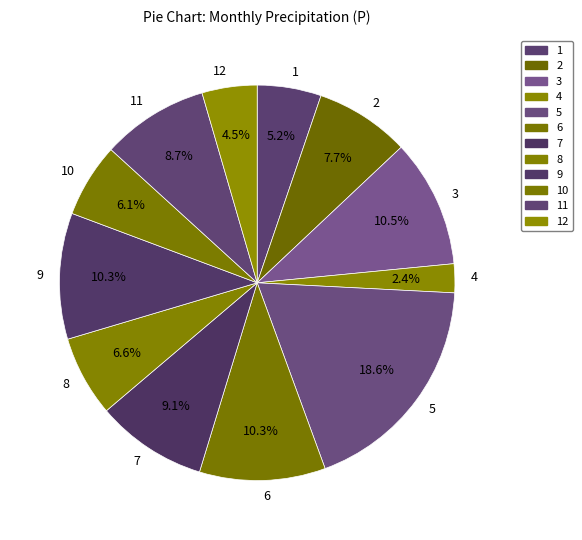

Which category has the smallest portion of the pie?

4